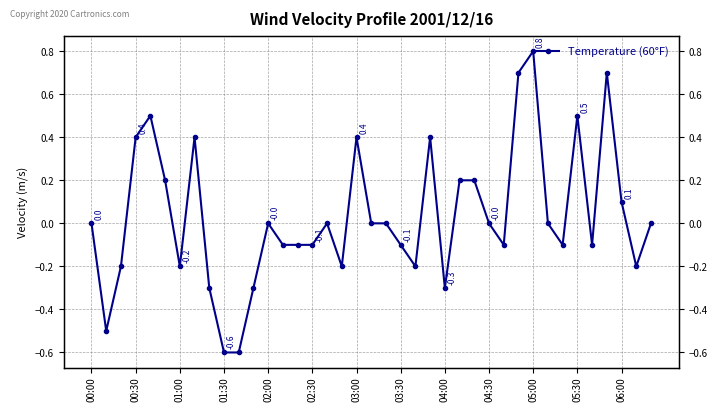

Reading right to left, extract all data points from this chart.

0.0	-0.2	0.1	0.7	-0.1	0.5	-0.1	-0.0	0.8	0.7	-0.1	-0.0	0.2	0.2	-0.3	0.4	-0.2	-0.1	-0.0	0.0	0.4	-0.2	-0.0	-0.1	-0.1	-0.1	-0.0	-0.3	-0.6	-0.6	-0.3	0.4	-0.2	0.2	0.5	0.4	-0.2	-0.5	0.0